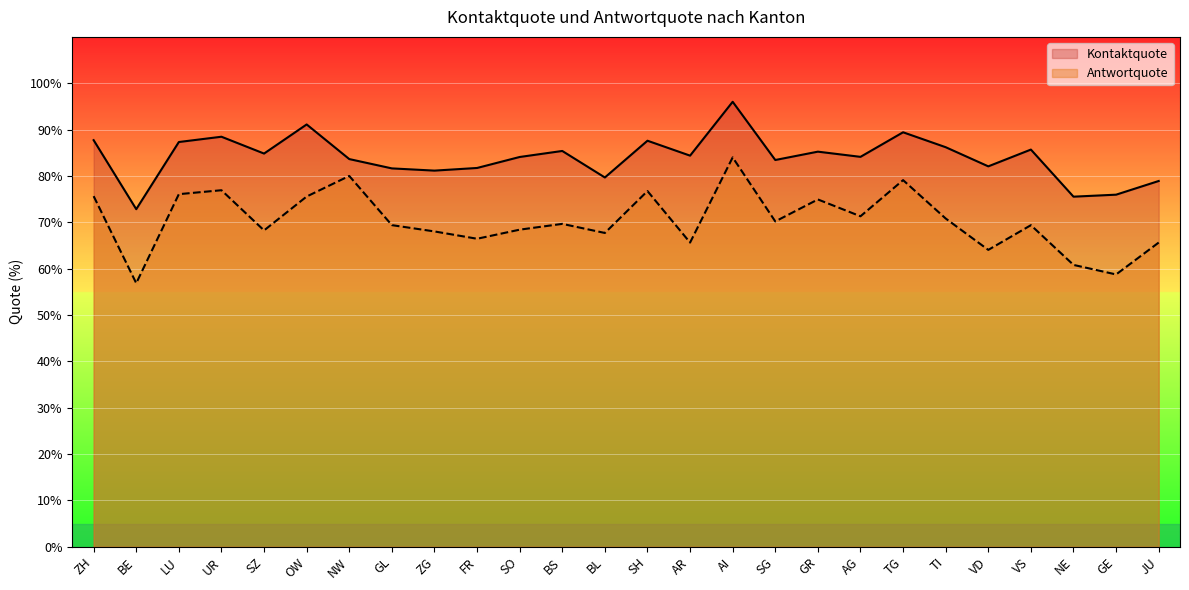

Rank the series by their average value, from highest to lowest.

Kontaktquote, Antwortquote